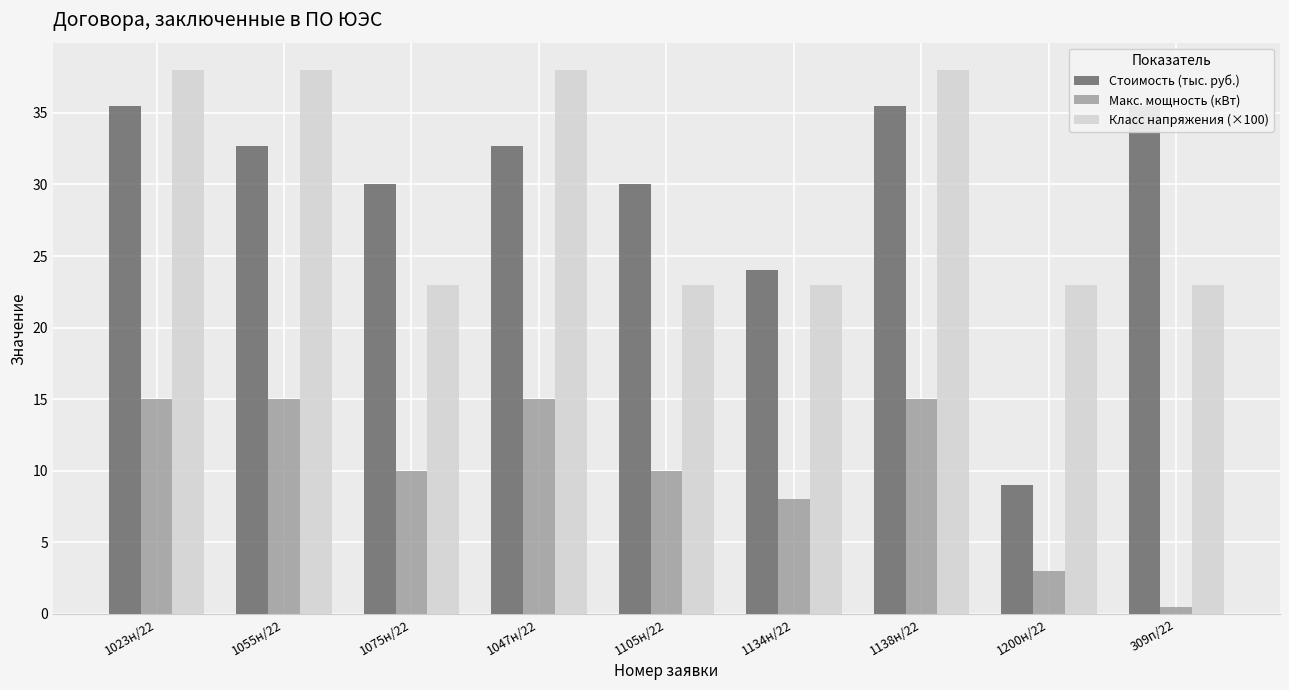

How many categories are shown in the chart?

9